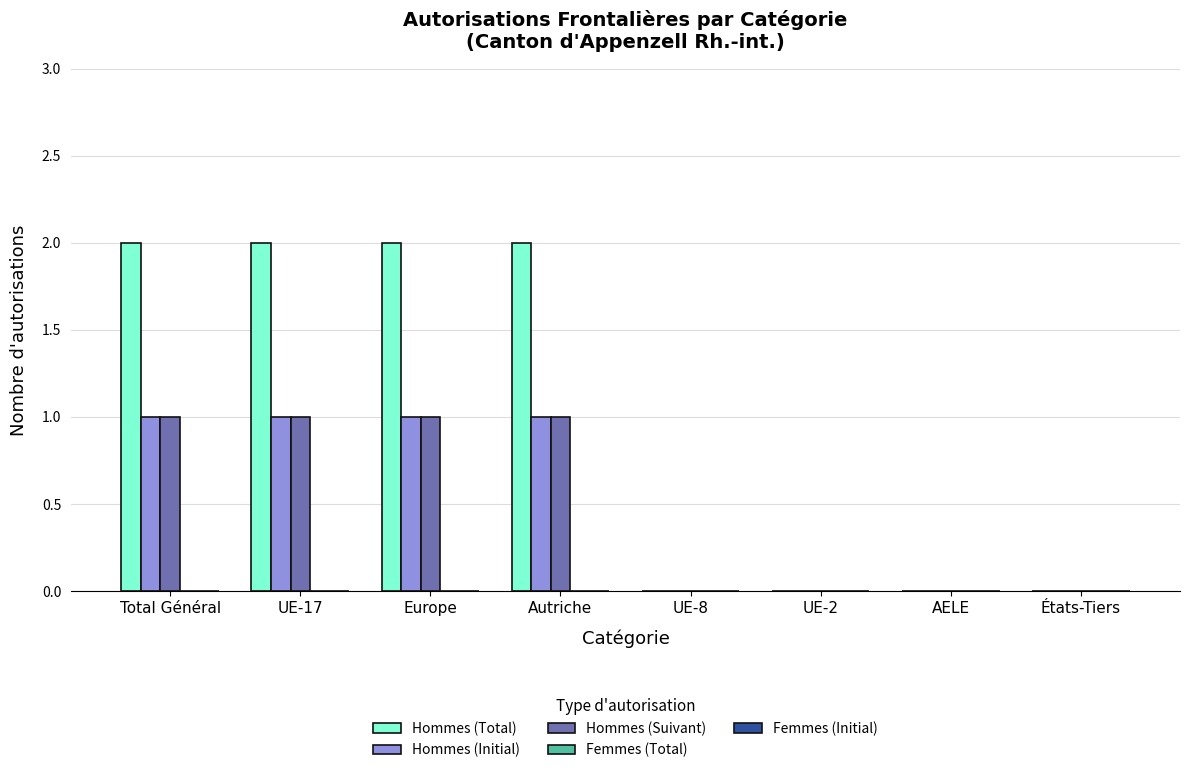

Which series changed the most between Total Général and UE-2?

Hommes (Total)